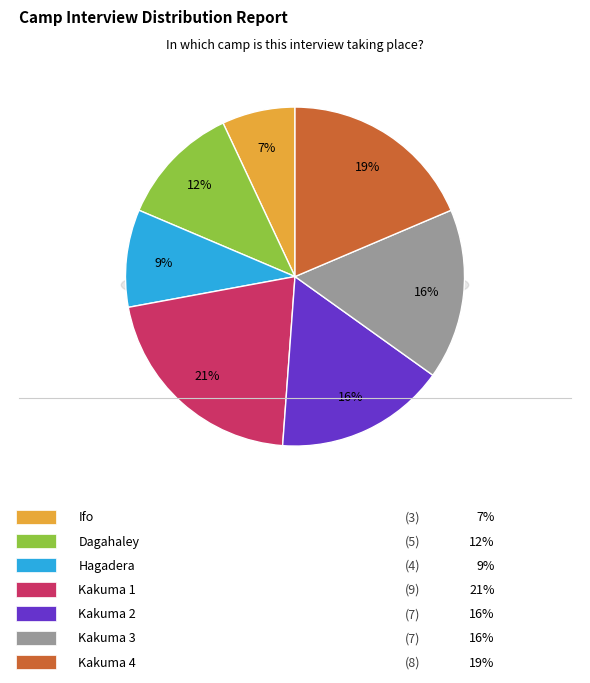

Which category has the biggest portion of the pie?

Kakuma 1